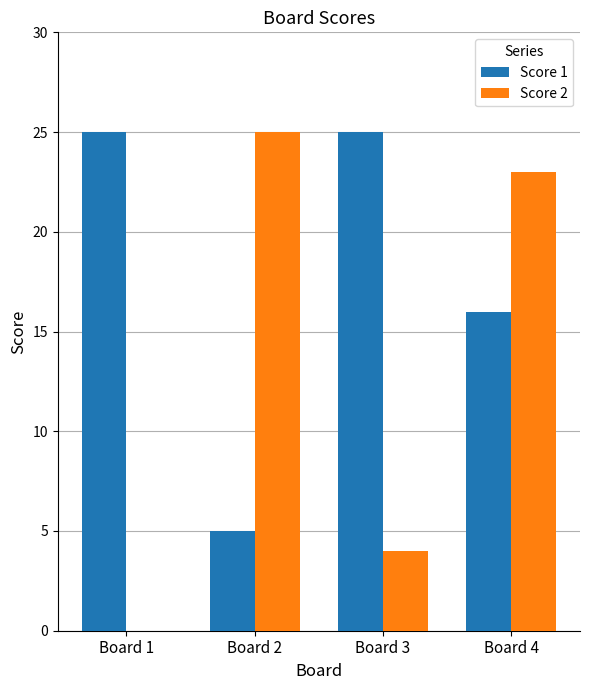

Is the value of Score 2 at Board 4 greater than the value of Score 1 at Board 1?

No